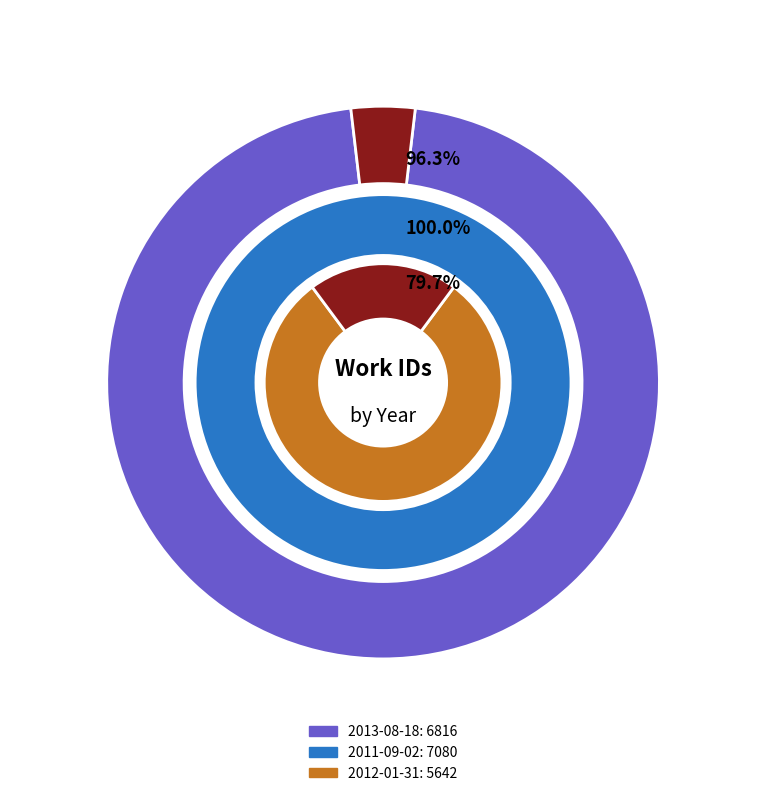

Rank the categories by value from lowest to highest.

2012-01-31, 2013-08-18, 2011-09-02